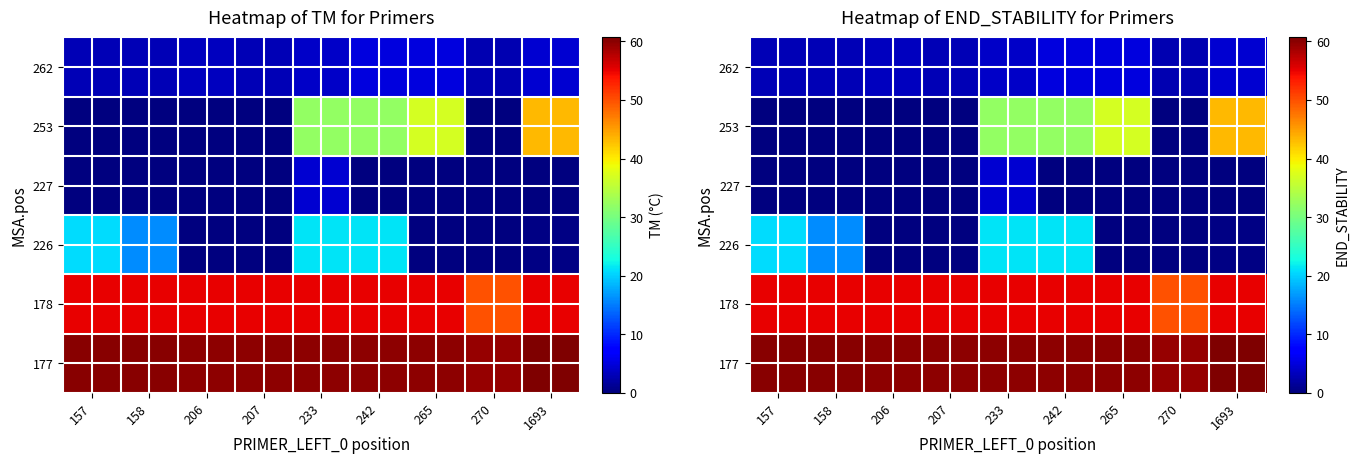

Rank the series by their maximum value, from highest to lowest.

177, 178, 253, 226, 262, 227